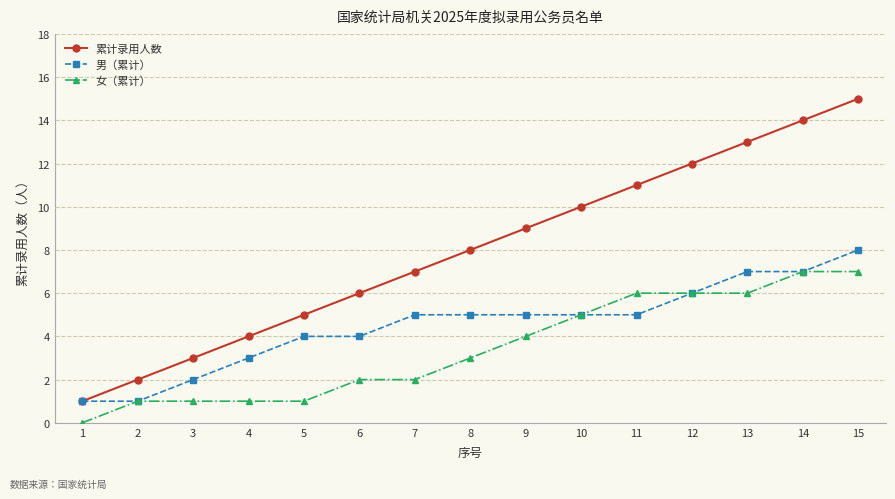

Which series has the widest spread of values?

累计录用人数